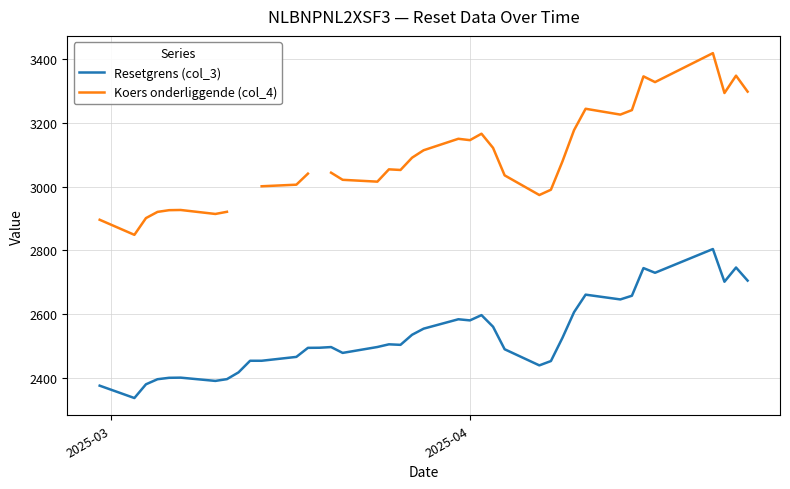

Does the chart have visible grid lines?

Yes